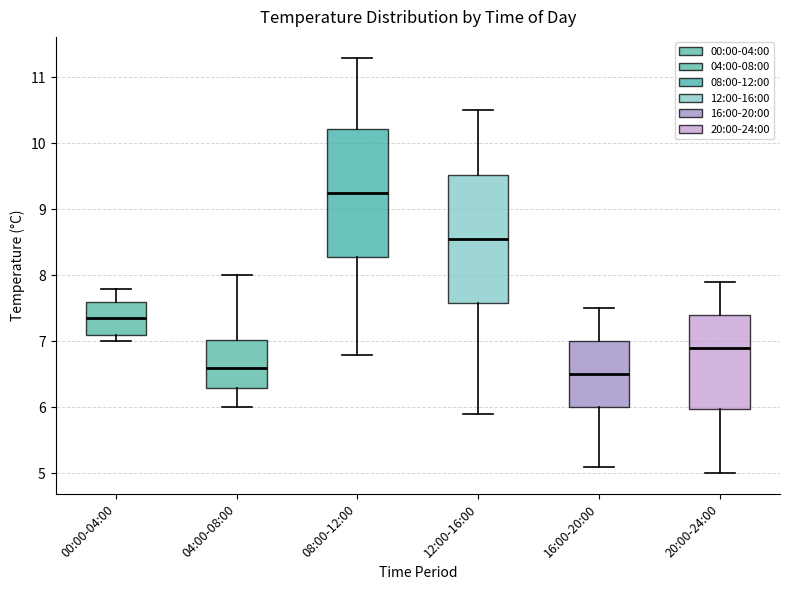

Reading left to right, read every box against the y-axis: the position of its median line, the range the box covers, and the ends of its whiskers. The values are not printed on the chart, so give them approximately, as read against the axis.

00:00-04:00: median 7.4, box 7.1 to 7.6, whiskers 7.0 to 7.8
04:00-08:00: median 6.6, box 6.3 to 7.0, whiskers 6.0 to 8.0
08:00-12:00: median 9.3, box 8.3 to 10.2, whiskers 6.8 to 11.3
12:00-16:00: median 8.6, box 7.6 to 9.5, whiskers 5.9 to 10.5
16:00-20:00: median 6.5, box 6.0 to 7.0, whiskers 5.1 to 7.5
20:00-24:00: median 6.9, box 6.0 to 7.4, whiskers 5.0 to 7.9